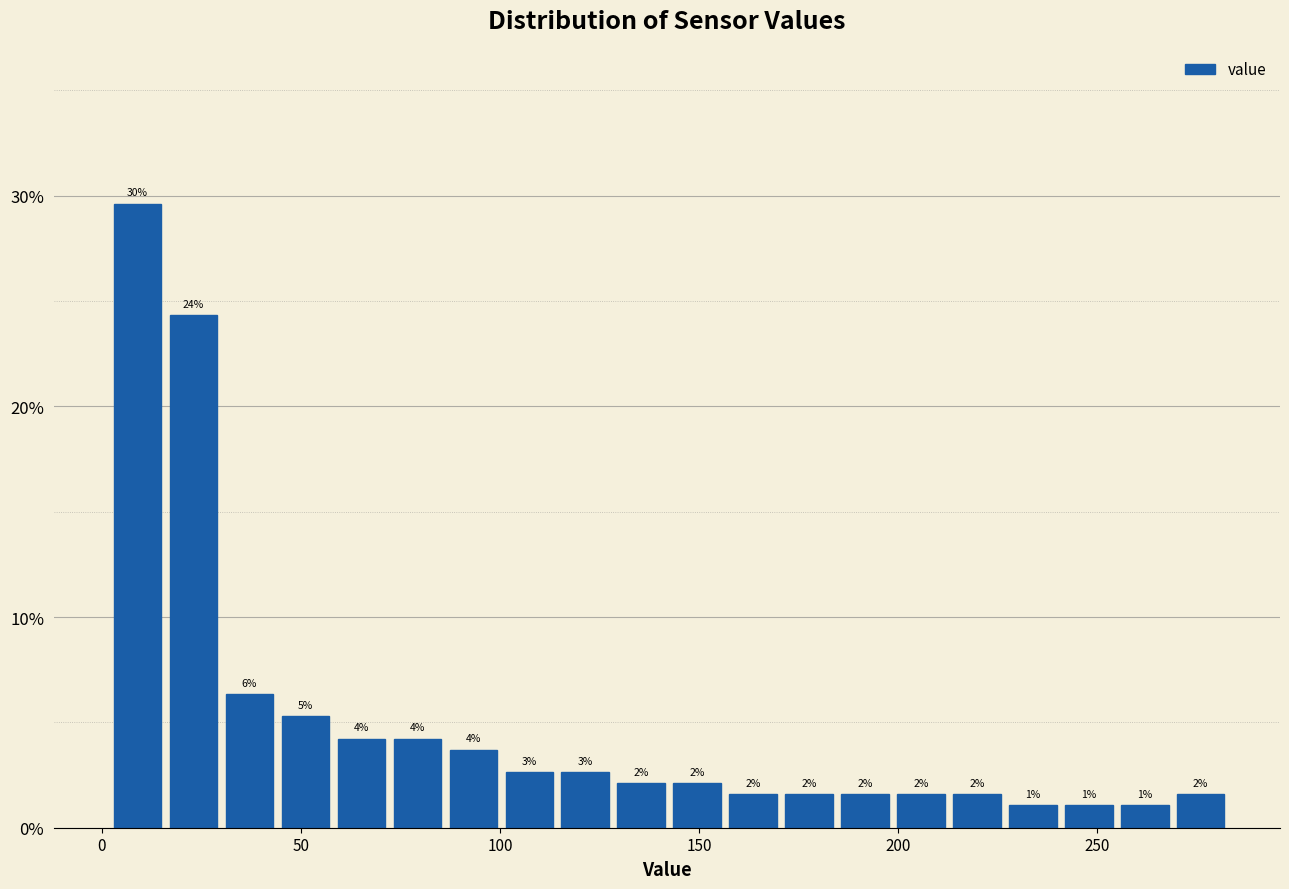

Around what value on the x-axis is the tallest bar? Give the approximate position of its centre, as read against the axis.

10